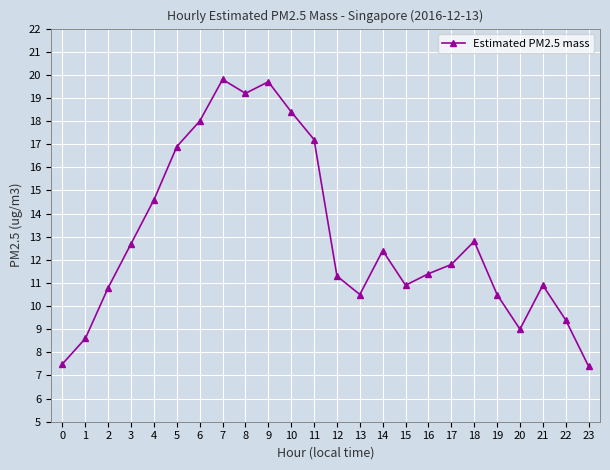

How many interior local peaks (higher than both neighbors) does the data have?

5